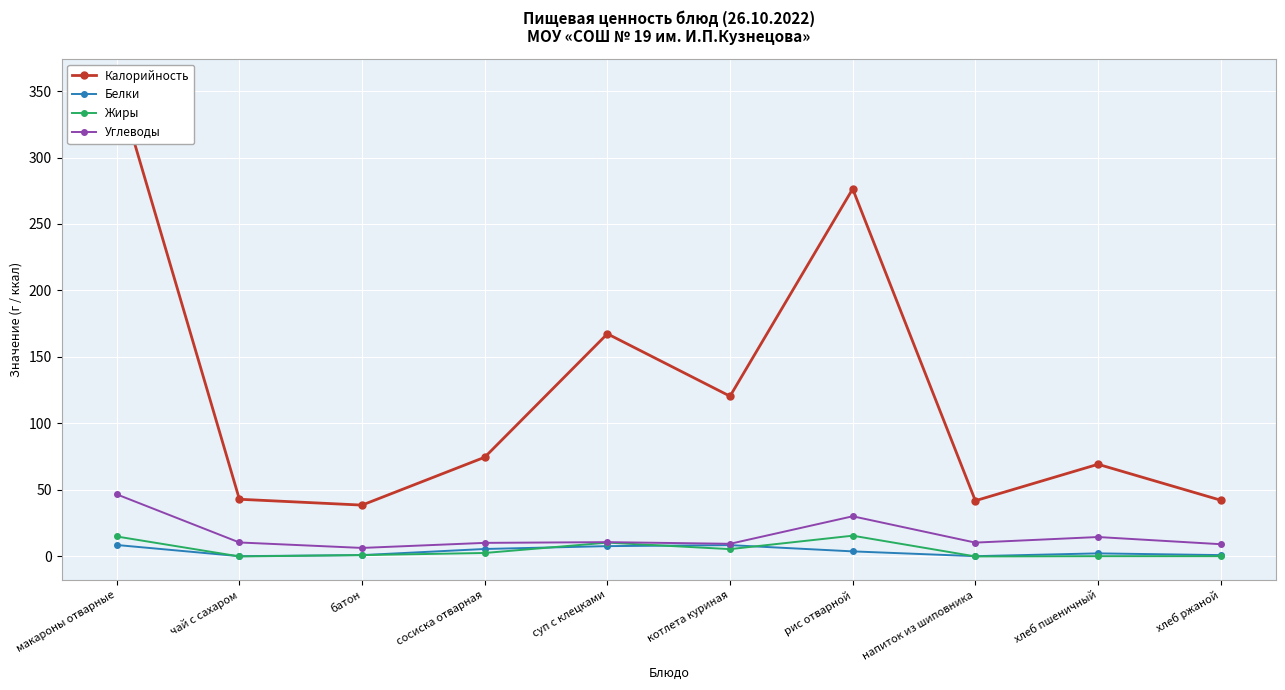

Read the Углеводы value at хлеб пшеничный.

14.6